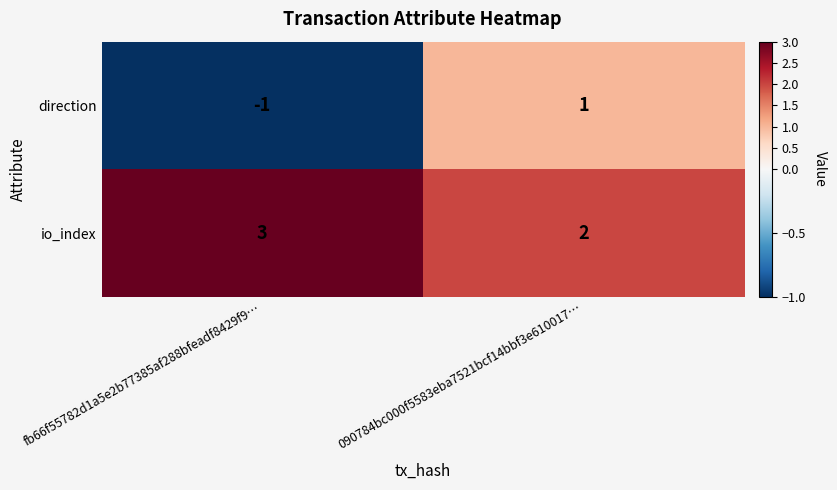

What is the sum of the io_index values at 090784bc000f5583eba7521bcf14bbf3e610017… and fb66f55782d1a5e2b77385af288bfeadf8429f9…?

5